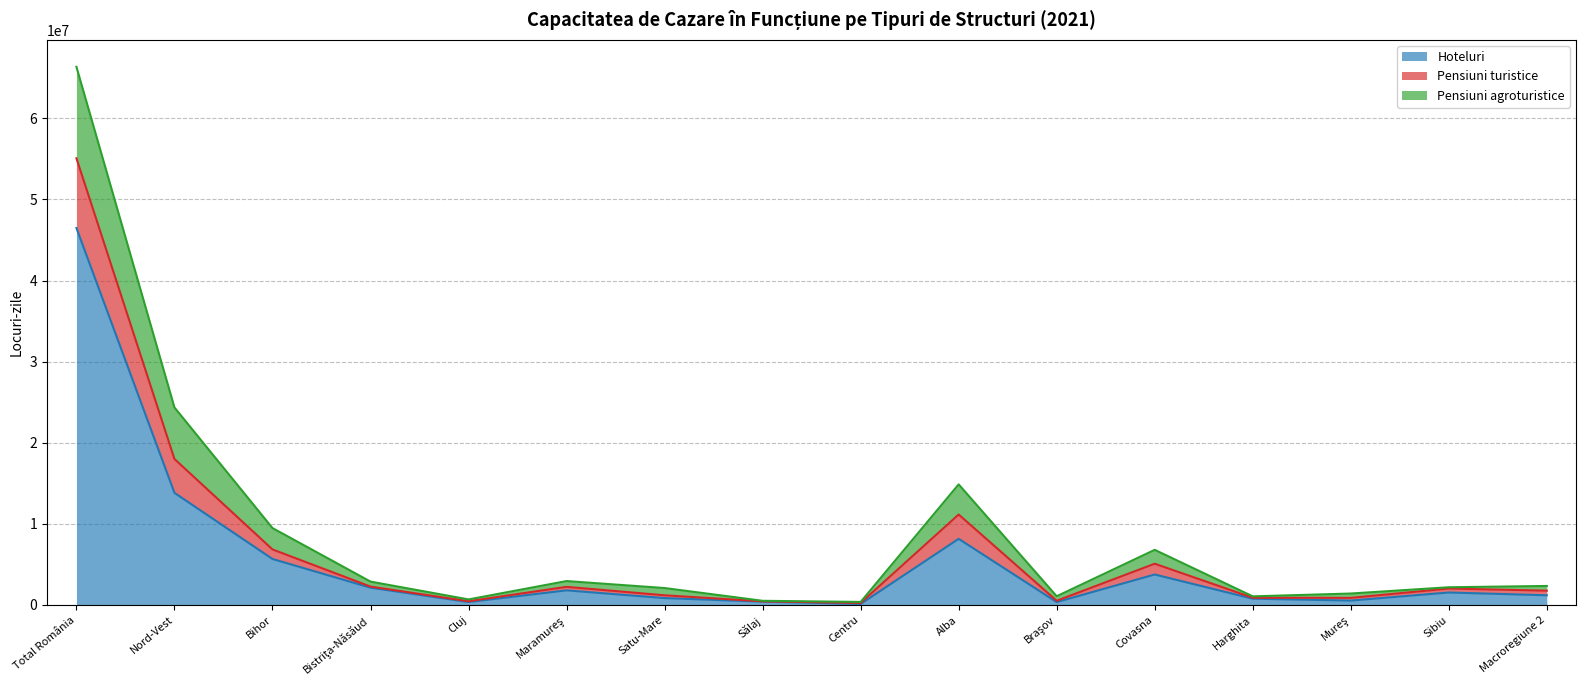

At which category is the sum across all series the highest?

Total România